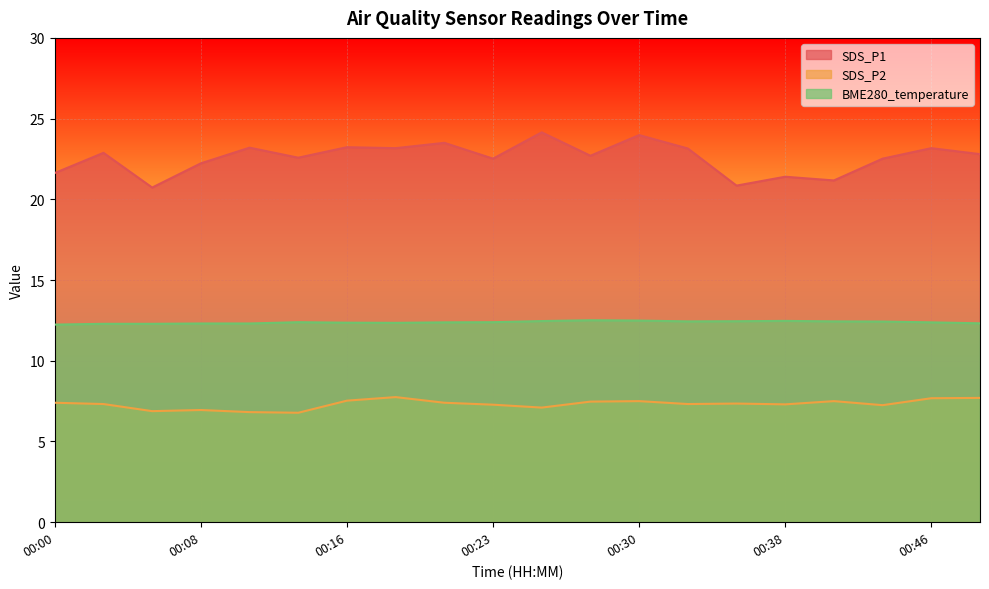

What is the average value of the BME280_temperature series?

12.4